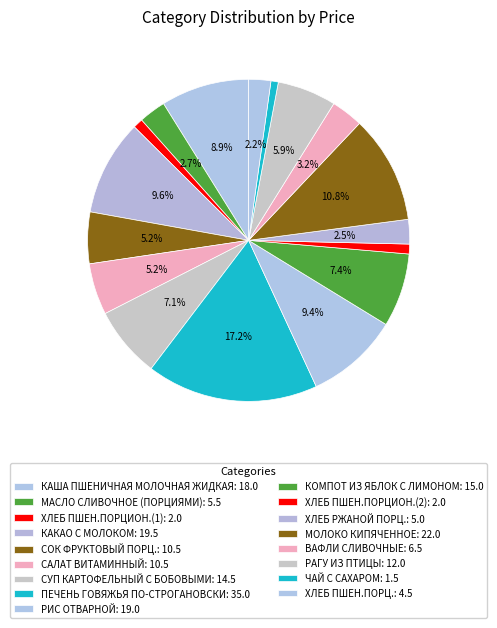

What is the smallest slice in the pie chart?

ЧАЙ С САХАРОМ